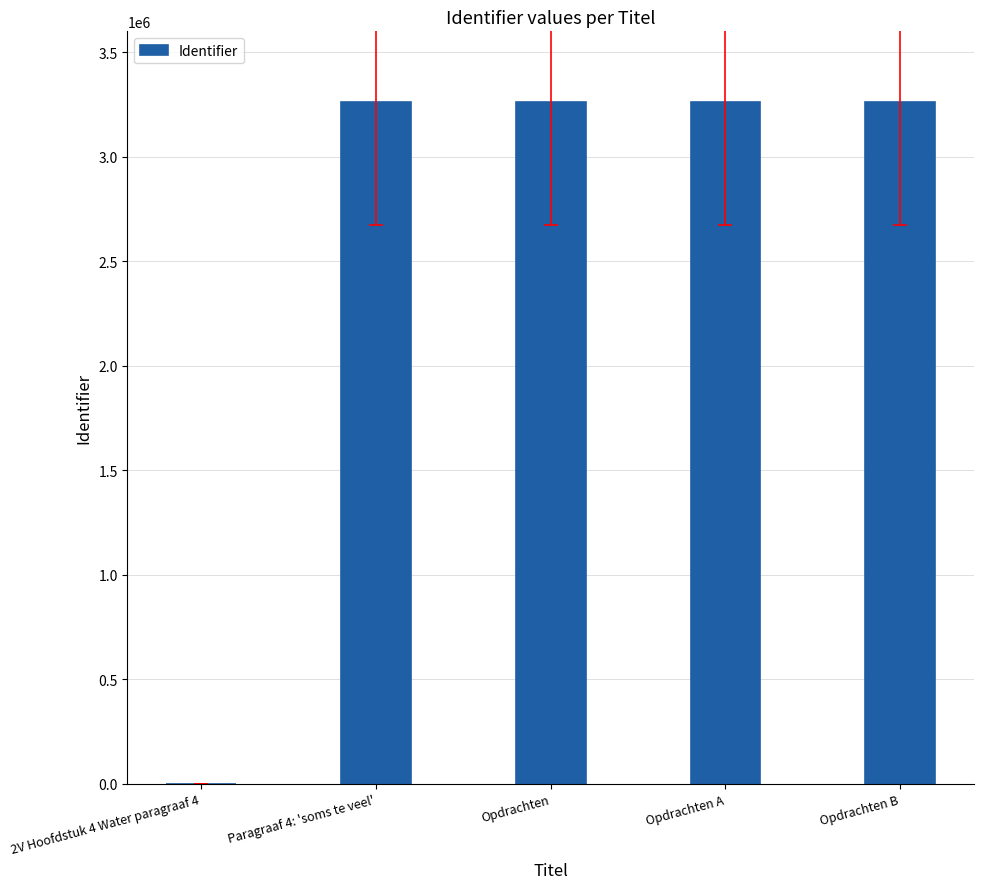

What is the sum of the values at Opdrachten and Opdrachten A?

6520224